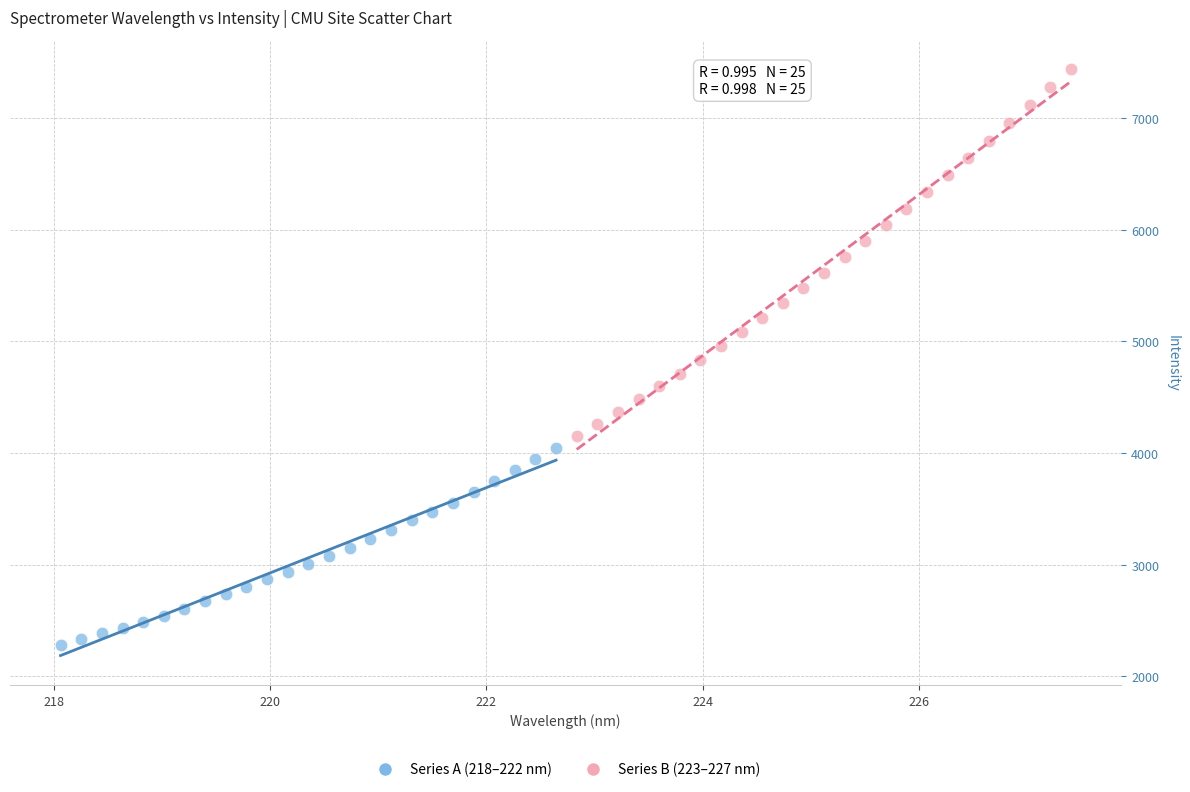

What are all the series names shown in the legend?

Series A (218–222 nm), Series B (223–227 nm)